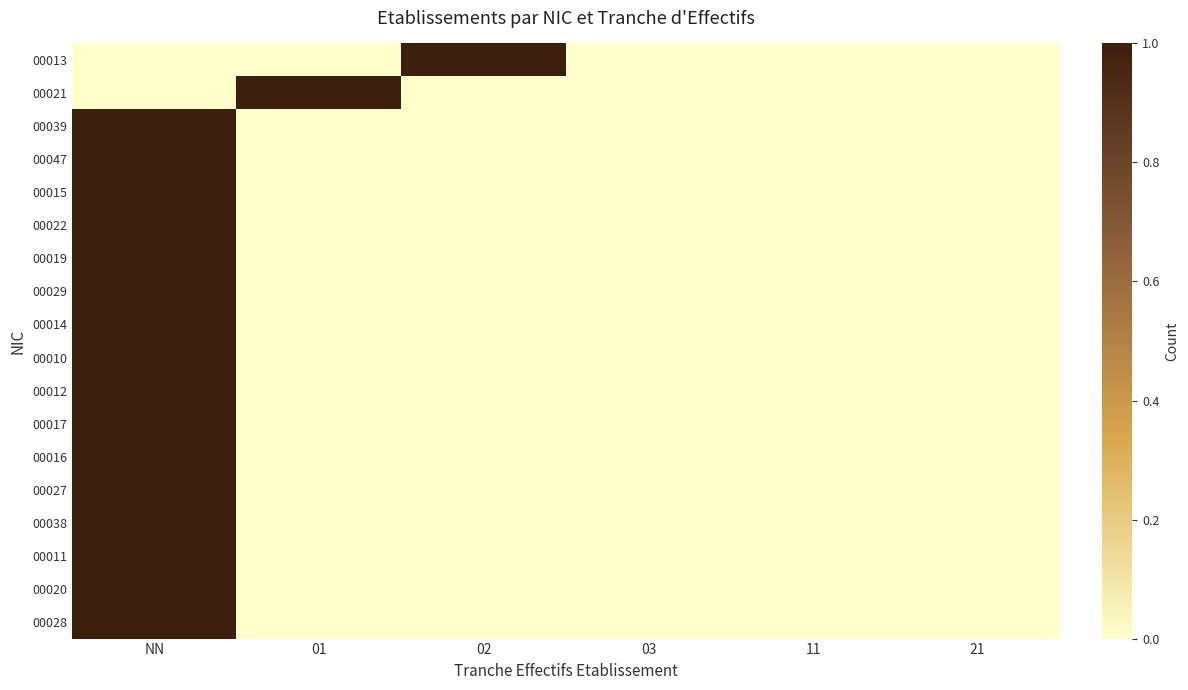

Rank the series by their maximum value, from highest to lowest.

00013, 00021, 00039, 00047, 00015, 00022, 00019, 00029, 00014, 00010, 00012, 00017, 00016, 00027, 00038, 00011, 00020, 00028